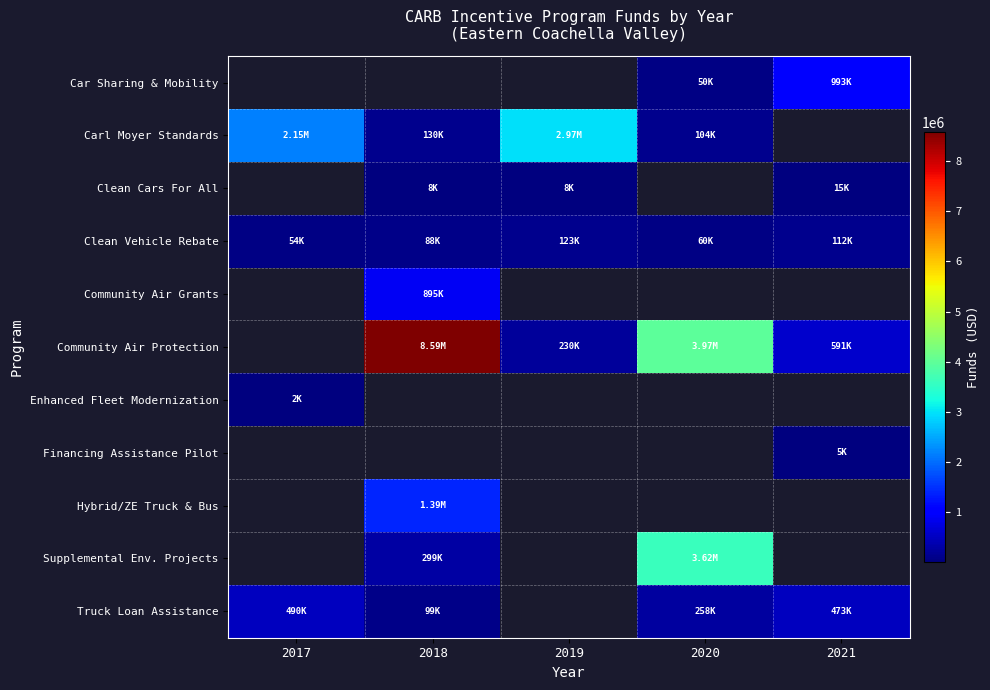

How many series are shown in this chart?

11